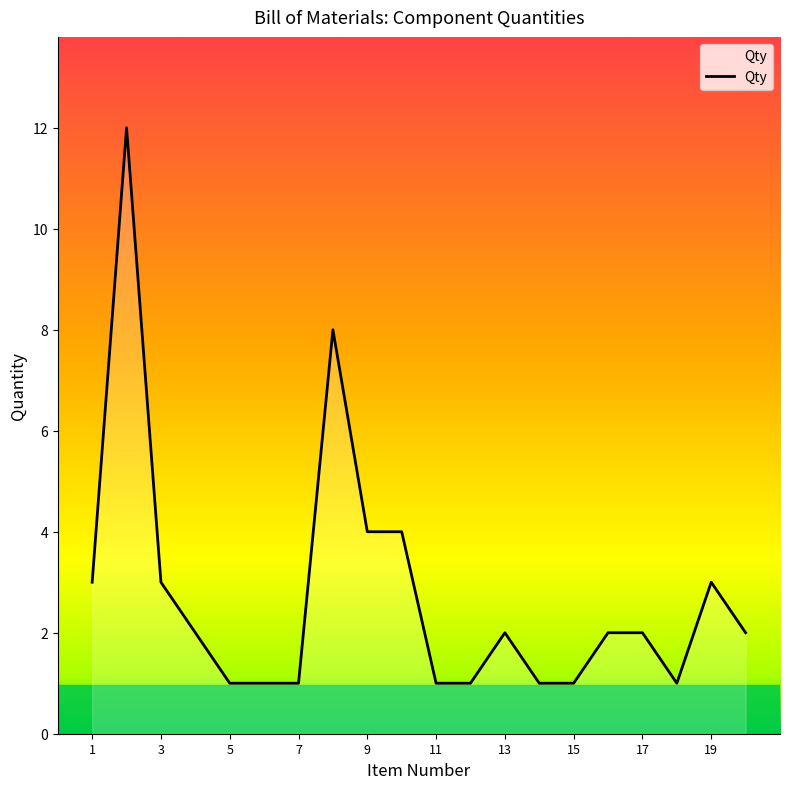

What is the greatest value displayed?

12